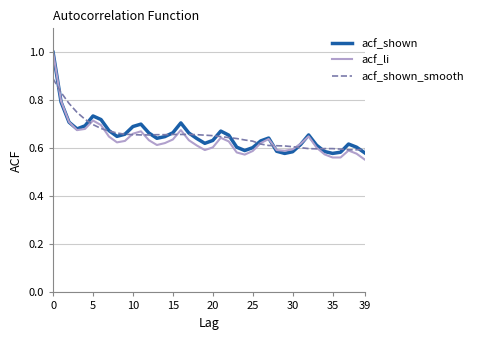

What is the maximum value shown in the chart?

1.0